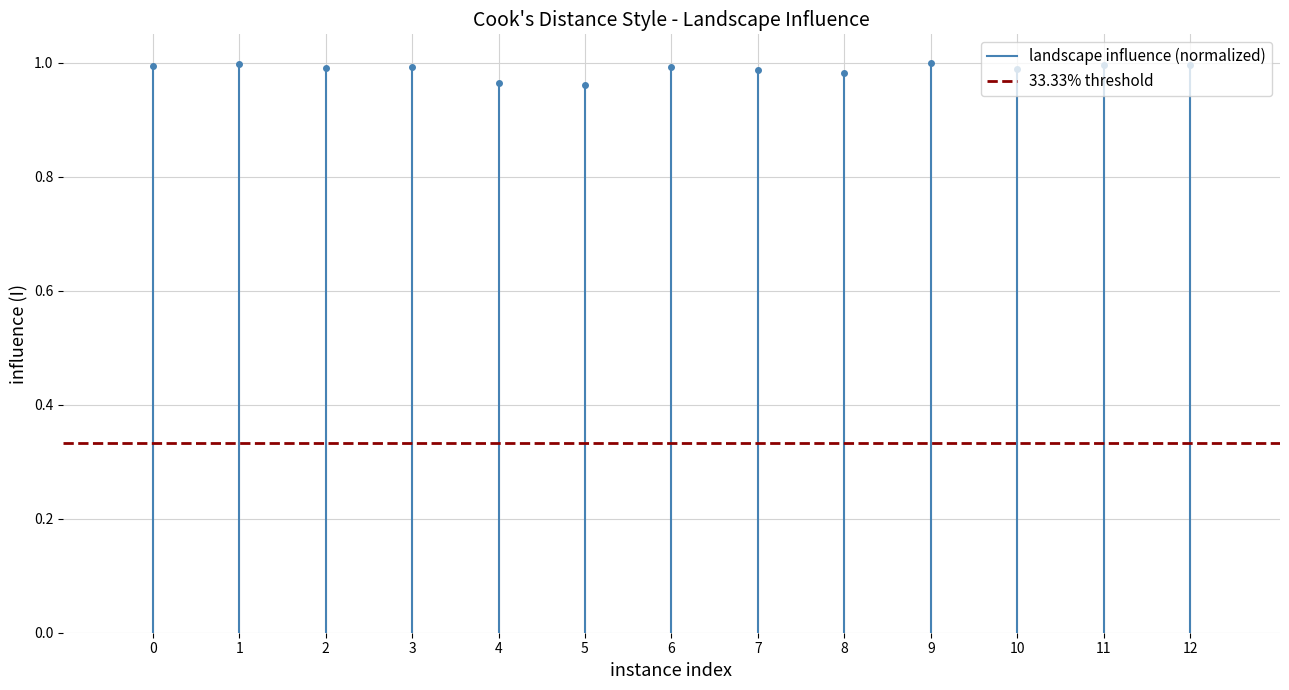

How many bars are there in total?

13